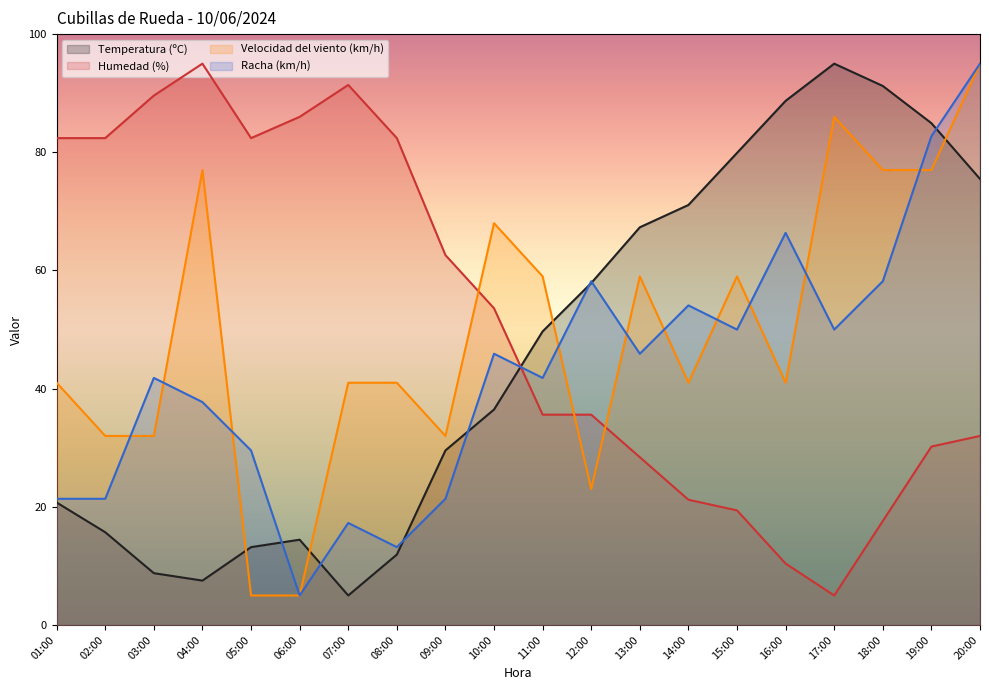

Reading left to right, what are all the values shown in this chart?

Temperatura (ºC): 20.7	15.7	8.8	7.5	13.2	14.4	5.0	11.9	29.5	36.5	49.7	57.9	67.3	71.1	79.9	88.7	95.0	91.2	84.9	75.5
Humedad (%): 82.4	82.4	89.6	95.0	82.4	86.0	91.4	82.4	62.6	53.6	35.6	35.6	28.4	21.2	19.4	10.4	5.0	17.6	30.2	32.0
Velocidad del viento (km/h): 41.0	32.0	32.0	77.0	5.0	5.0	41.0	41.0	32.0	68.0	59.0	23.0	59.0	41.0	59.0	41.0	86.0	77.0	77.0	95.0
Racha (km/h): 21.4	21.4	41.8	37.7	29.5	5.0	17.3	13.2	21.4	45.9	41.8	58.2	45.9	54.1	50.0	66.4	50.0	58.2	82.7	95.0